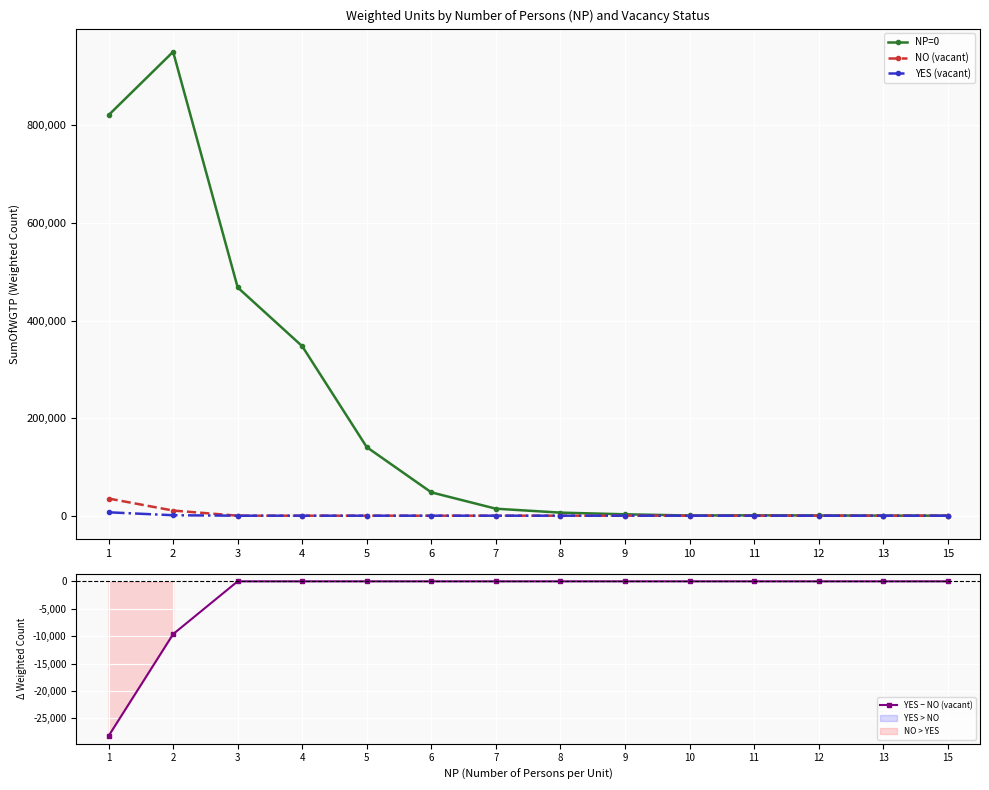

True or false: NP=0 and YES (vacant) intersect in this chart.

False